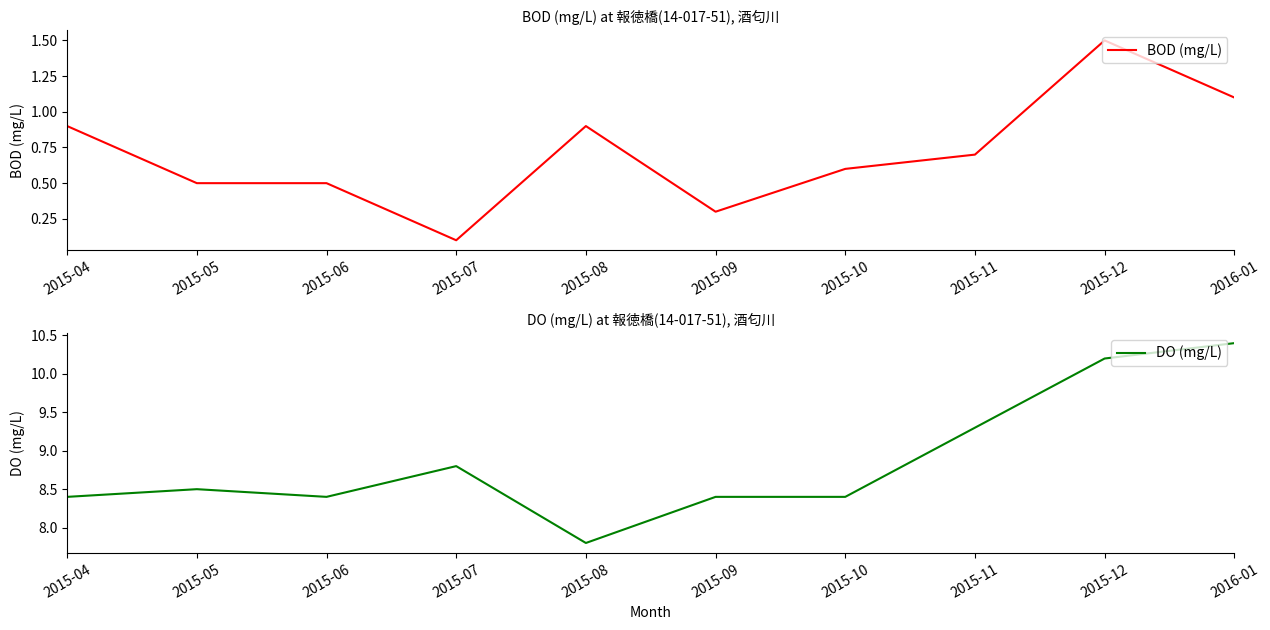

Reading right to left, list all the values displayed in this chart.

BOD (mg/L): 1.1	1.5	0.7	0.6	0.3	0.9	0.1	0.5	0.5	0.9
DO (mg/L): 10.4	10.2	9.3	8.4	8.4	7.8	8.8	8.4	8.5	8.4